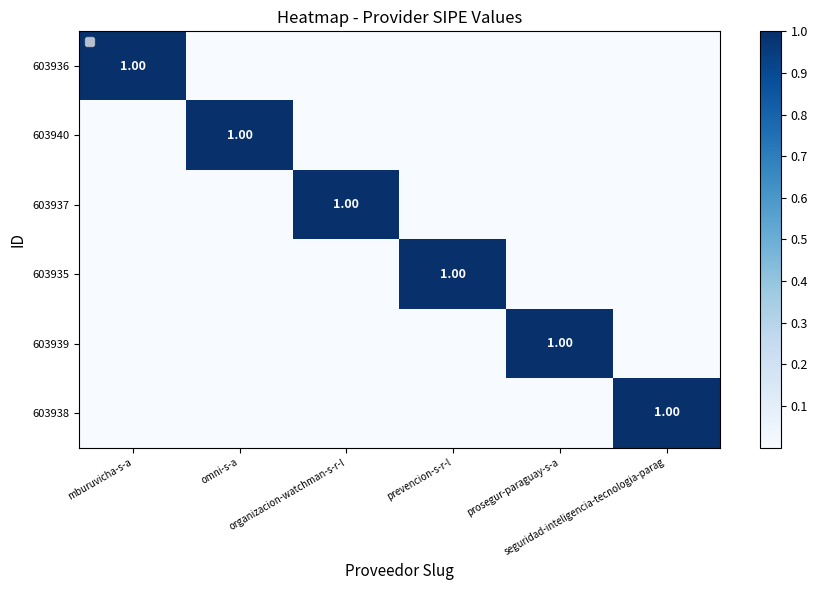

Rank the categories by 603935 value from lowest to highest.

mburuvicha-s-a, omni-s-a, organizacion-watchman-s-r-l, prosegur-paraguay-s-a, seguridad-inteligencia-tecnologia-parag, prevencion-s-r-l